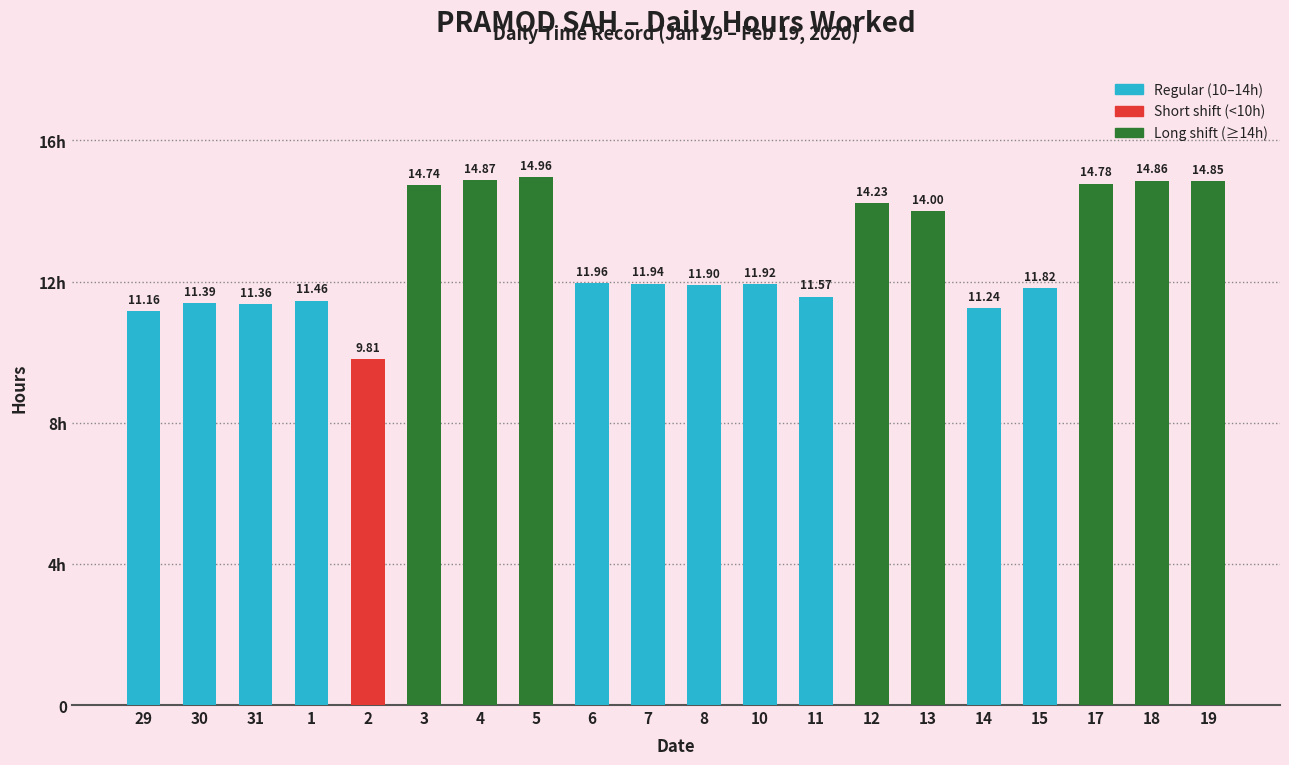

What is the ratio of the value at 30 to the value at 13?

0.8